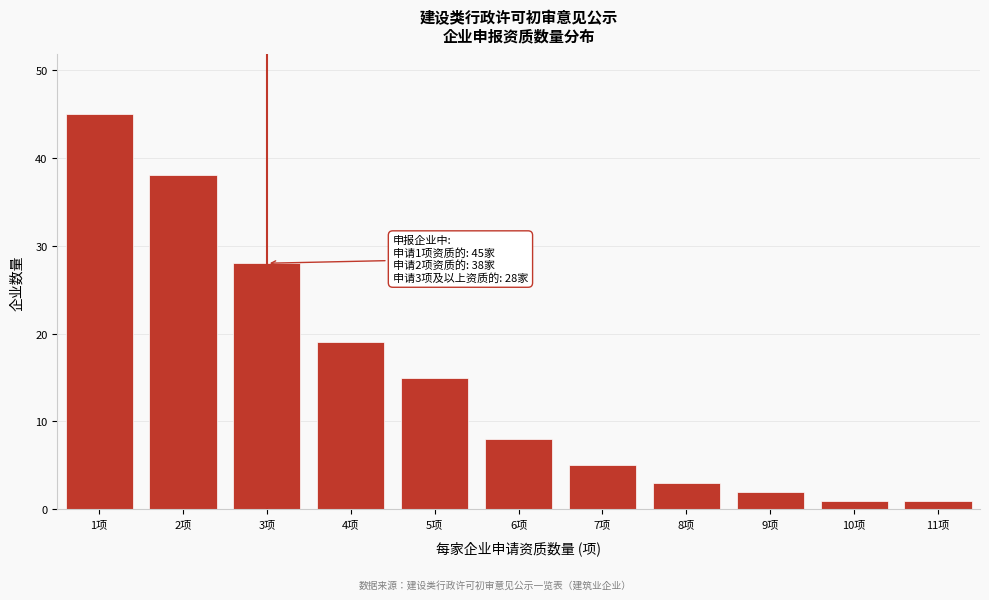

Reading left to right, what are all the values shown in this chart?

1项=45	2项=38	3项=28	4项=19	5项=15	6项=8	7项=5	8项=3	9项=2	10项=1	11项=1